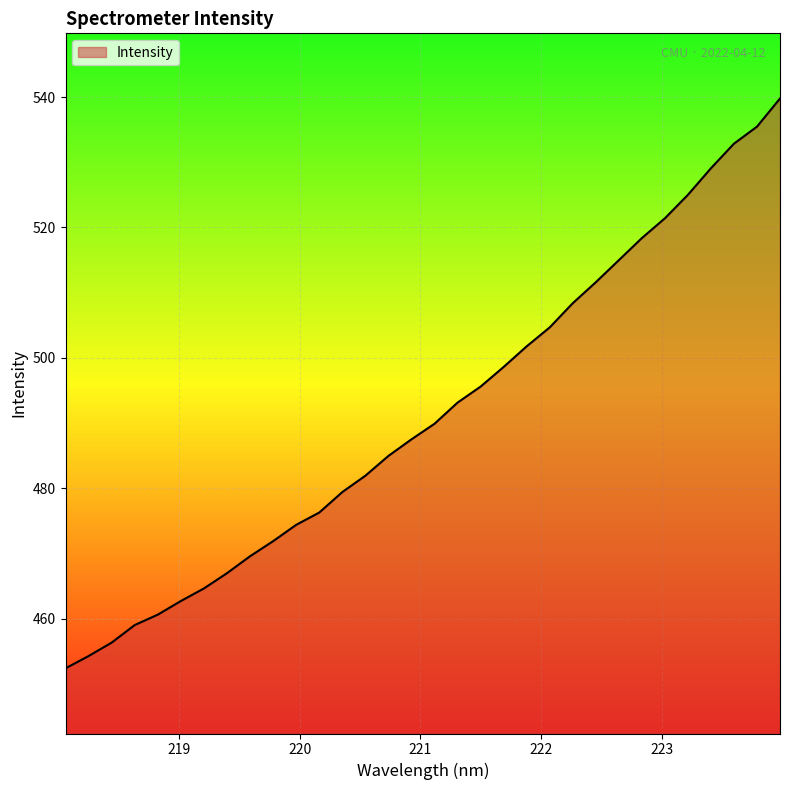

What is the minimum value shown in the chart?

452.4